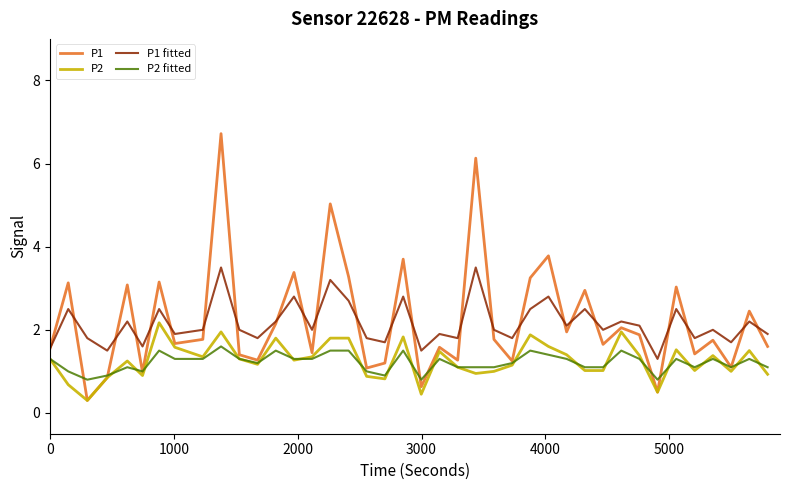

Which series has the widest spread of values?

P1